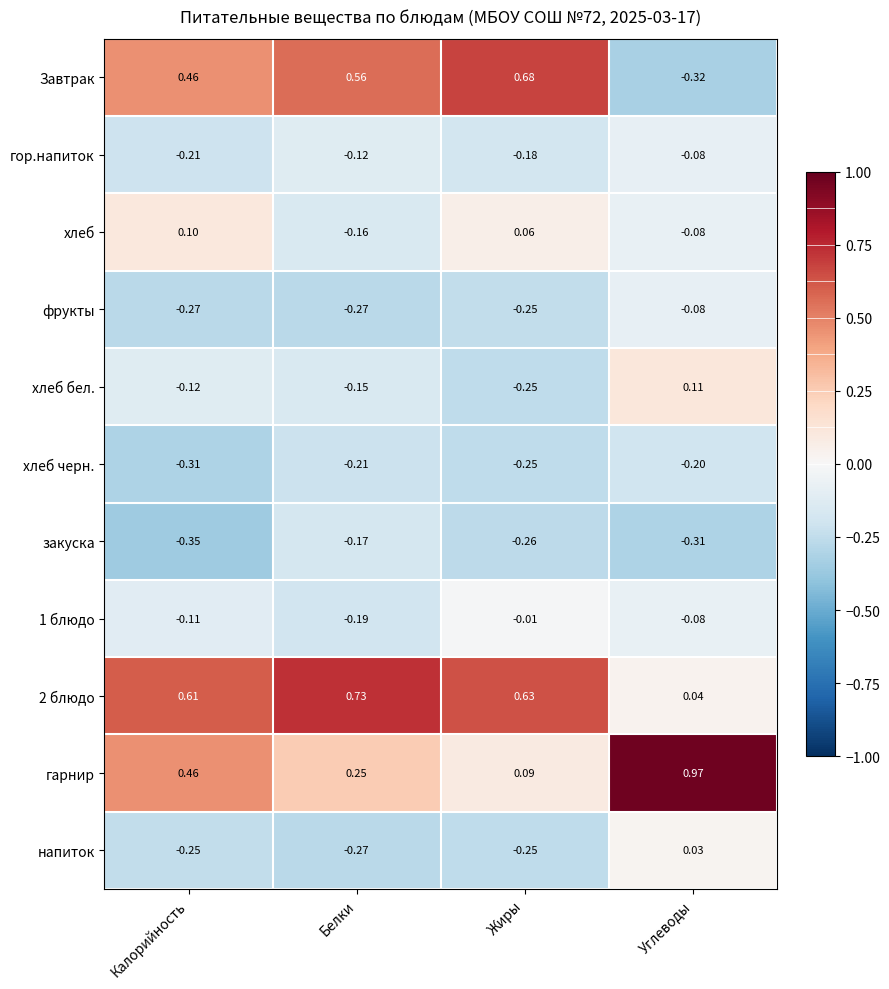

Rank the categories by закуска value from lowest to highest.

Калорийность, Углеводы, Жиры, Белки